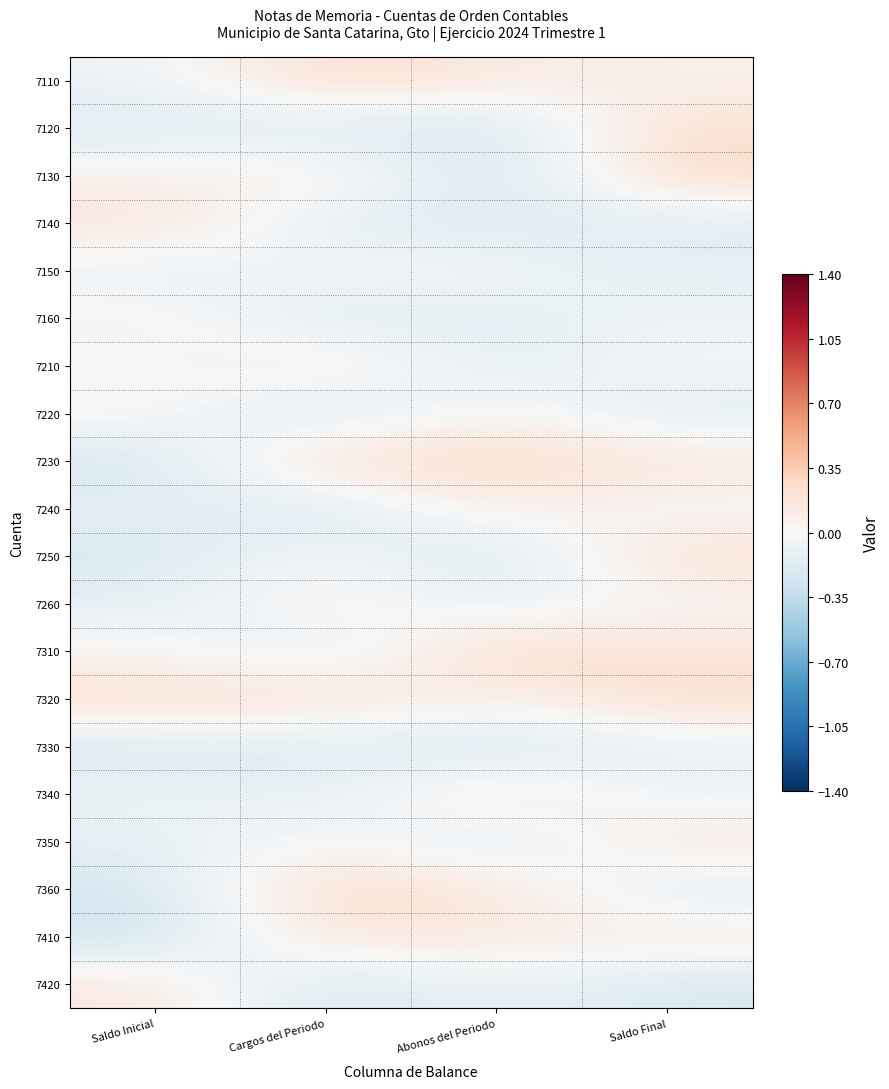

At which category is the sum across all series the highest?

Saldo Final